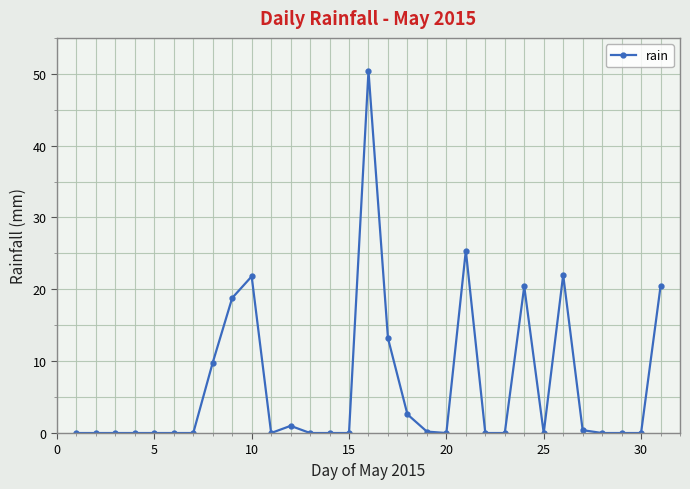

What is the maximum value shown in the chart?

50.4